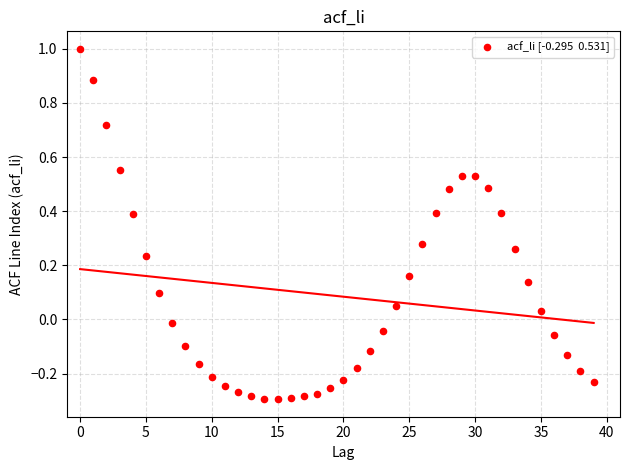

What is the range of Y values (max minus min)?

1.3